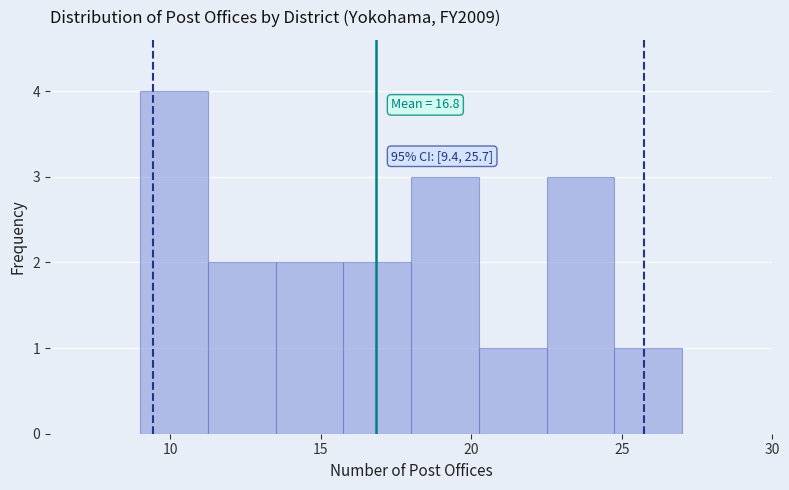

Which range on the x-axis has the tallest bar?

9.00 to 11.25